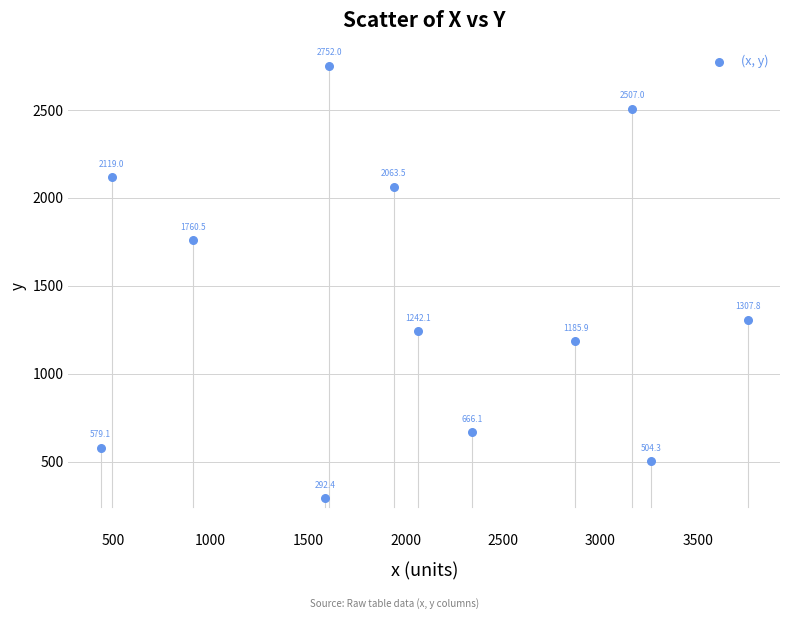

What Y value in the scatter plot is closest to 1522?

1307.8